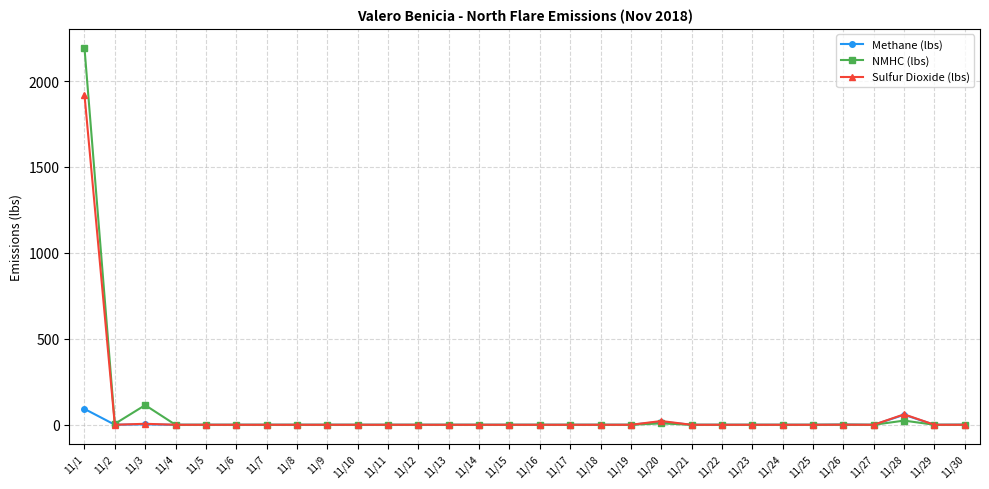

The Sulfur Dioxide (lbs) series shows 1018.2 at 11/16. True or false?

False